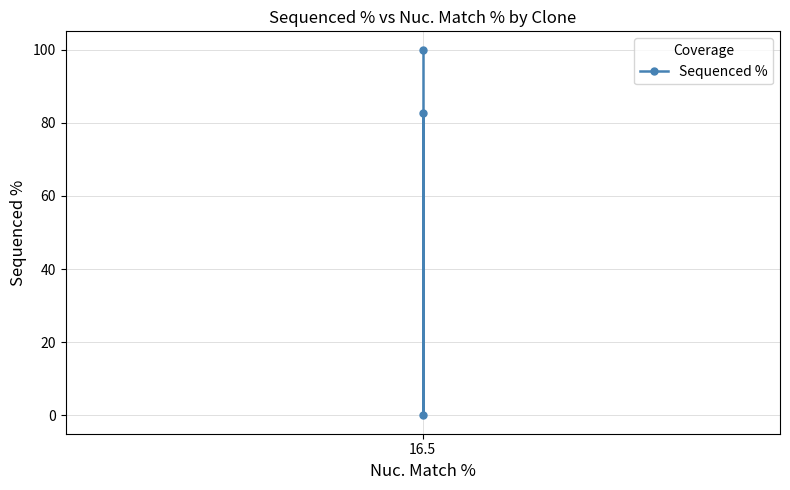

How many categories are shown in the chart?

3